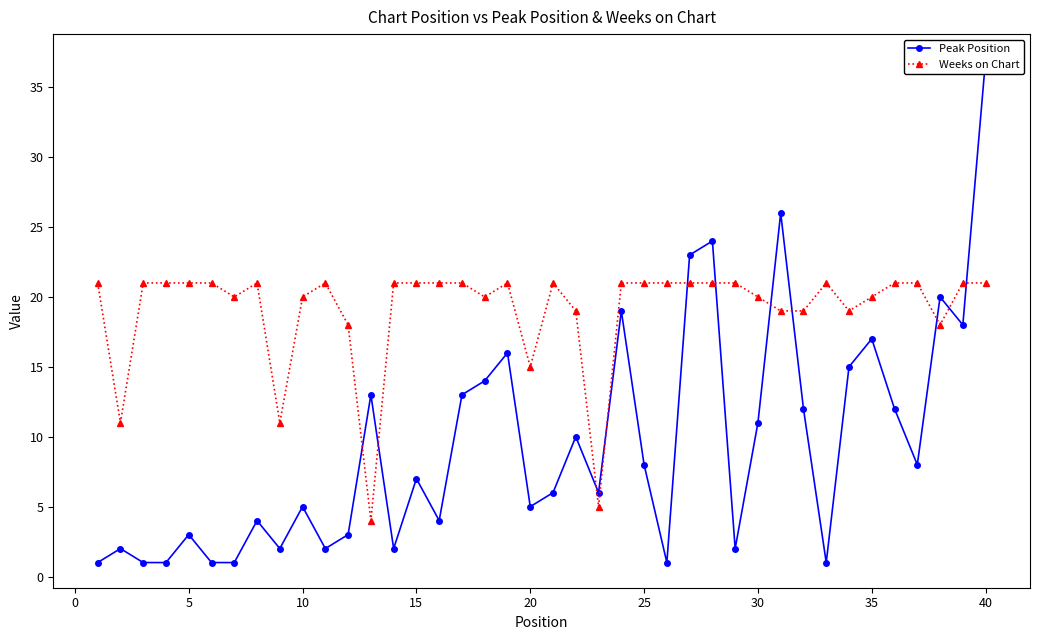

What is the minimum value for Weeks on Chart?

4